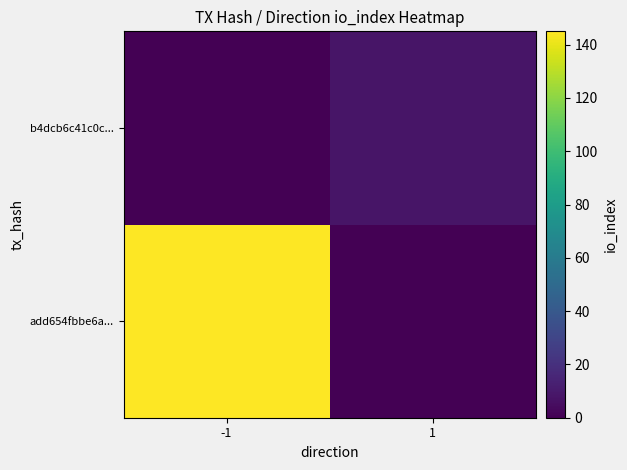

Reading left to right, list all the values displayed in this chart.

add654fbbe6a...: -1=145	1=0
b4dcb6c41c0c...: -1=0	1=8